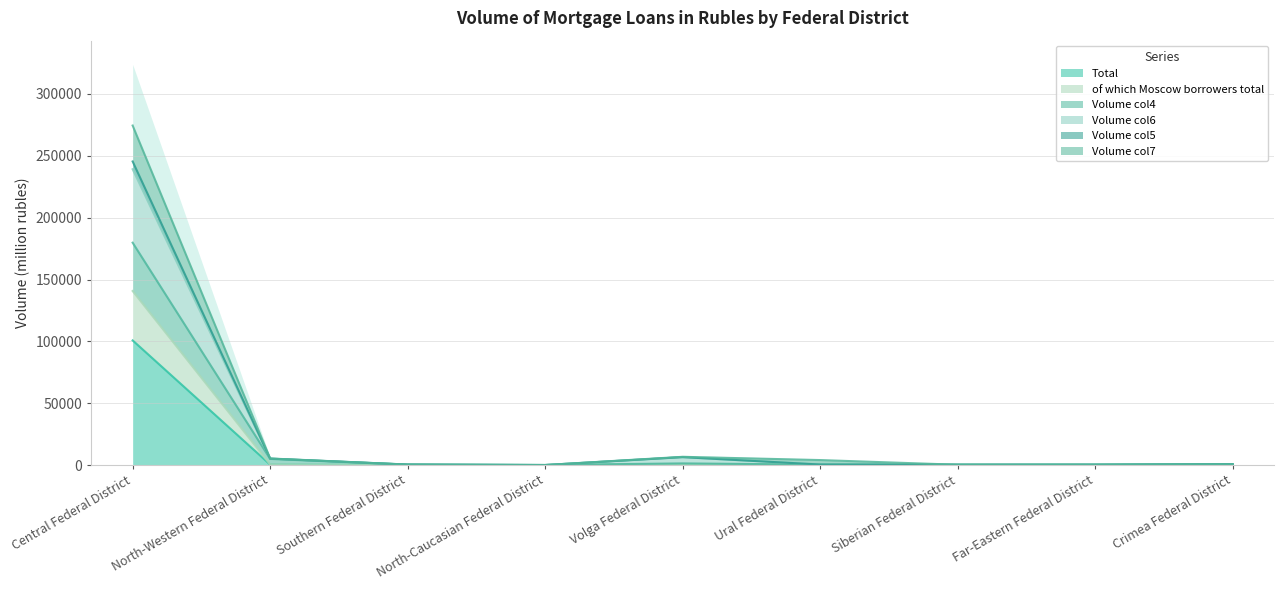

What is the difference between the maximum and minimum values in the Volume col7 series?

245435